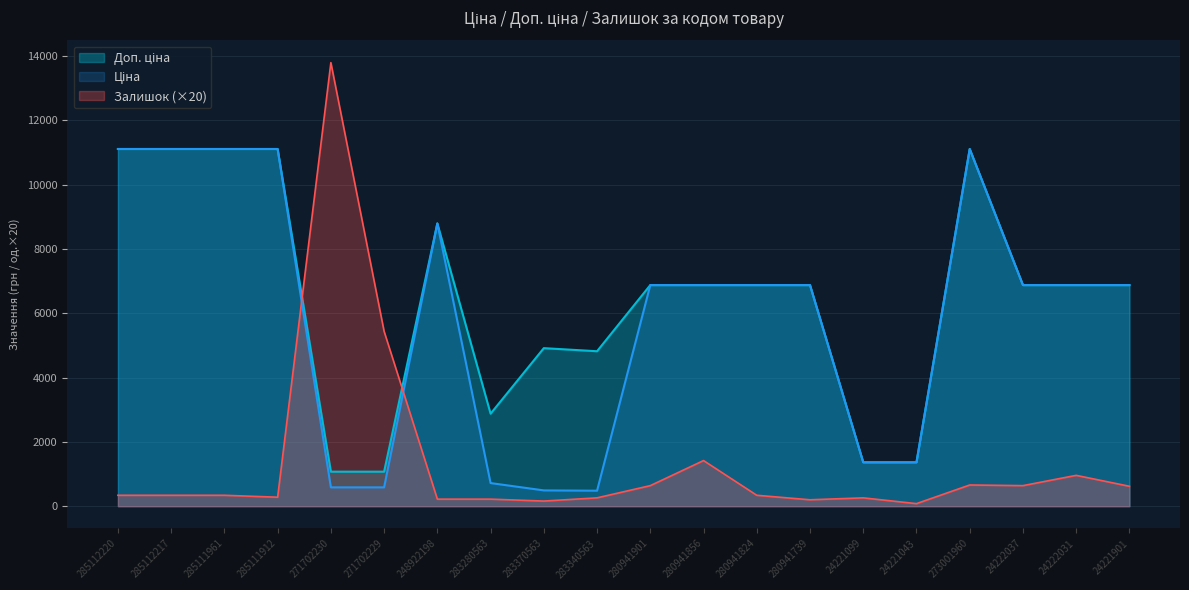

What is the difference between the highest and lowest values at 283370563?

4757.4